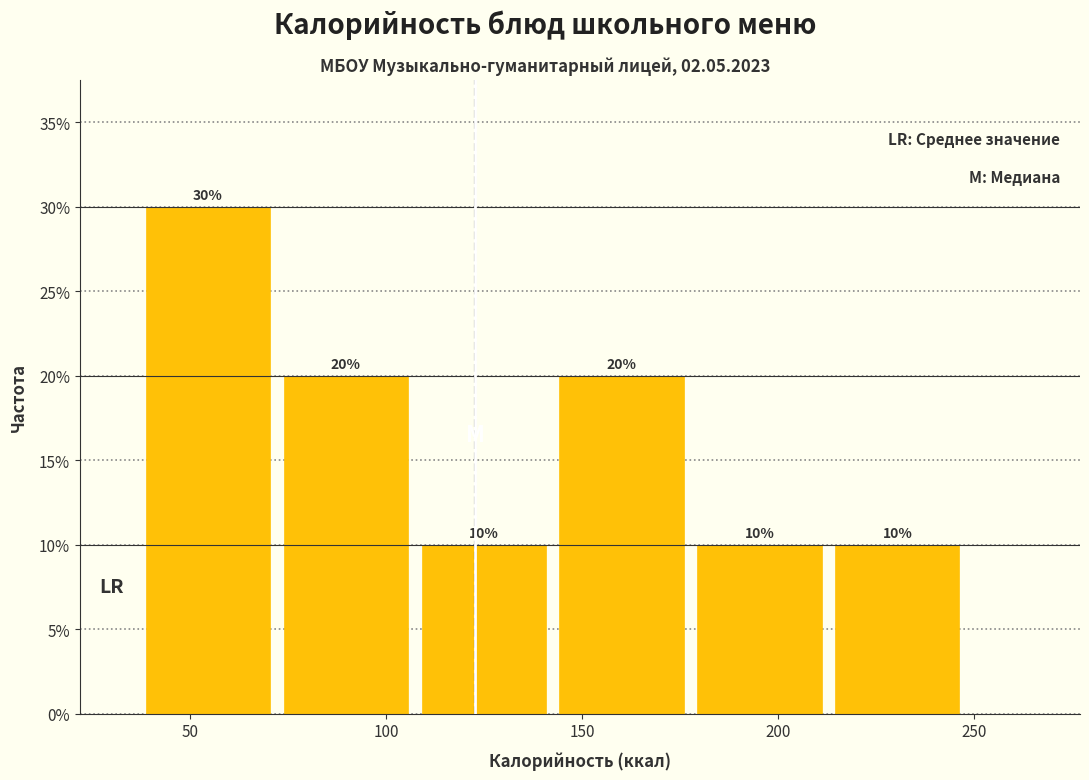

Reading left to right, transcribe this chart: for each bar, give the range it covers on the x-axis and its height. The bar edges are not printed on the chart, so give them approximately, as read against the axis.

35 to 70: 30
70 to 105: 20
105 to 145: 10
145 to 180: 20
180 to 215: 10
215 to 250: 10